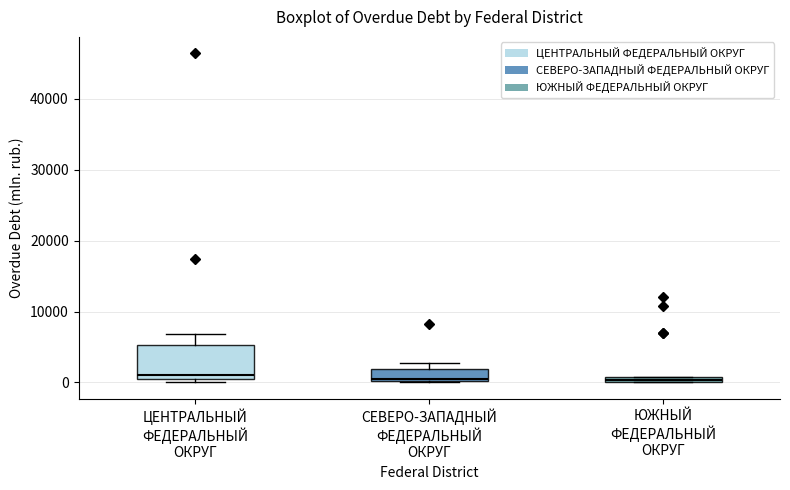

Where is the upper edge of the box for ЮЖНЫЙ ФЕДЕРАЛЬНЫЙ ОКРУГ on the y-axis? The values are not printed on the chart, so give them approximately, as read against the axis.

1000